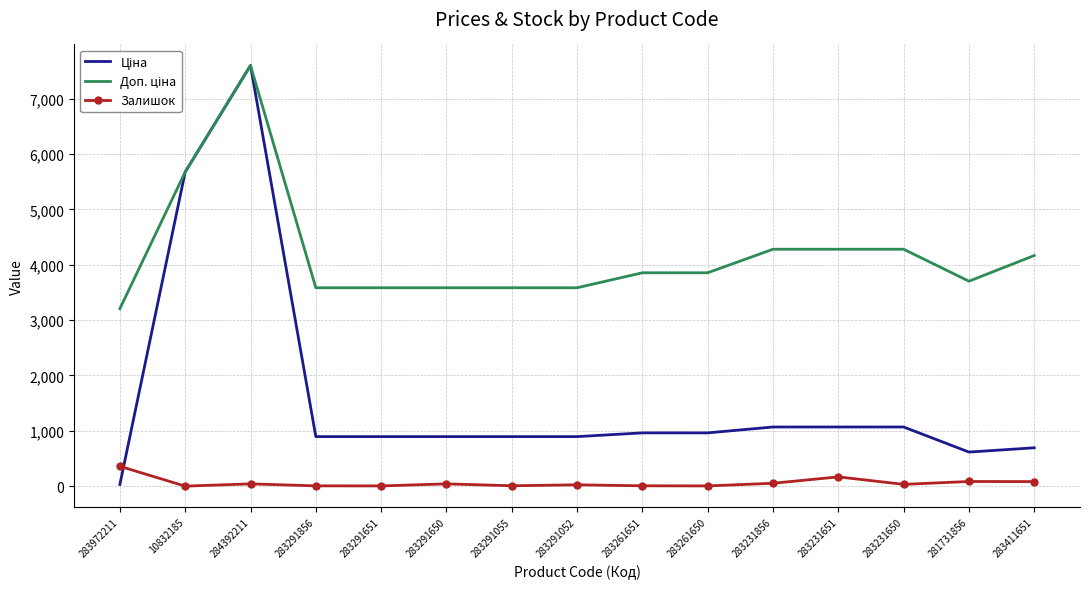

True or false: Залишок has a value of 8.0 at 283261651.

True